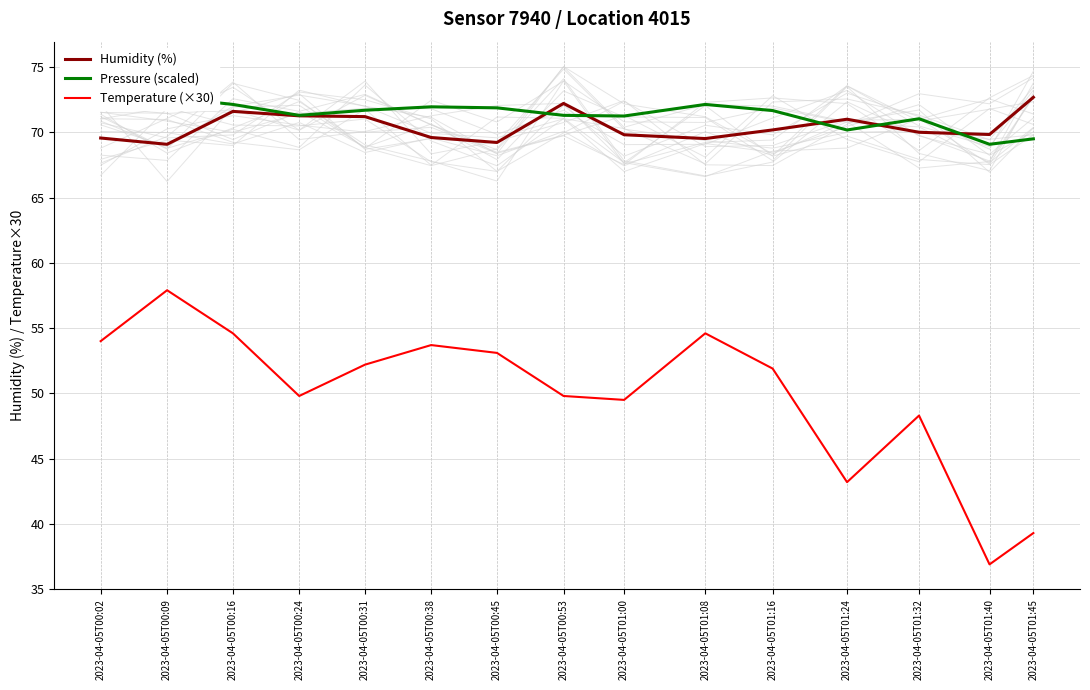

Between 2023-04-05T00:24 and 2023-04-05T01:00, which series saw the biggest shift?

Humidity (%)